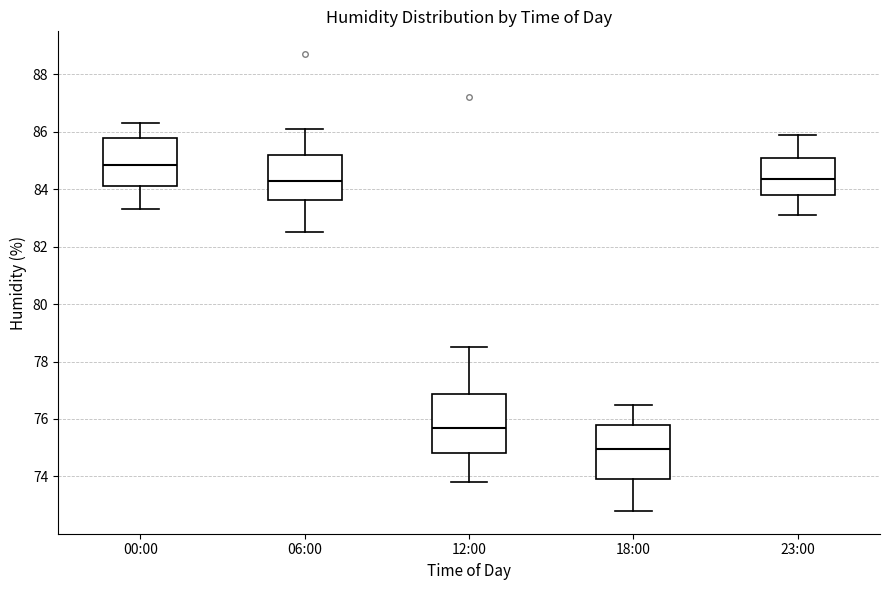

Where does the lower whisker of the box for 00:00 end on the y-axis? The values are not printed on the chart, so give them approximately, as read against the axis.

83.4